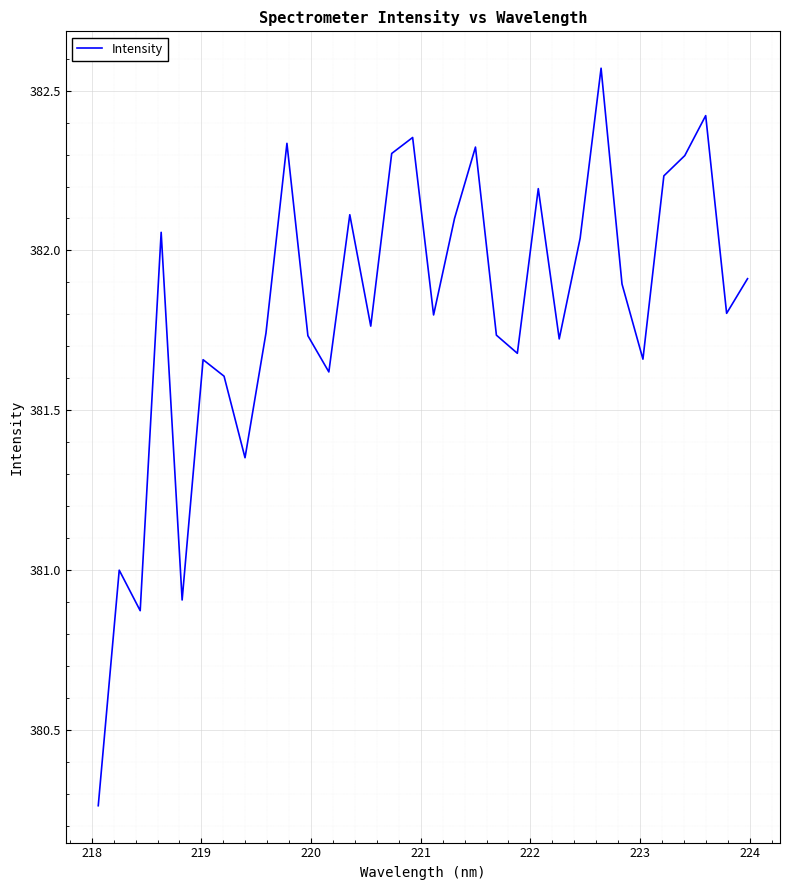

What is the difference between the maximum and minimum values?

2.3